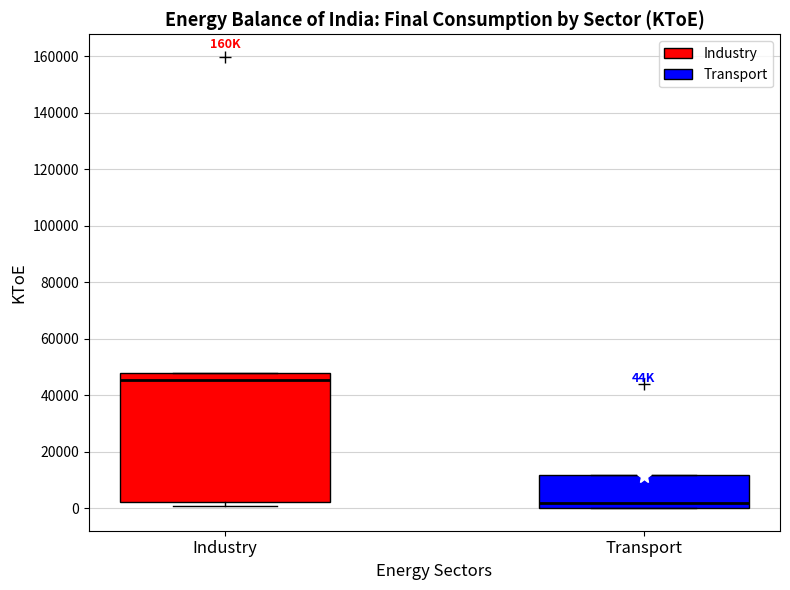

Where is the lower edge of the box for Transport on the y-axis? The values are not printed on the chart, so give them approximately, as read against the axis.

0